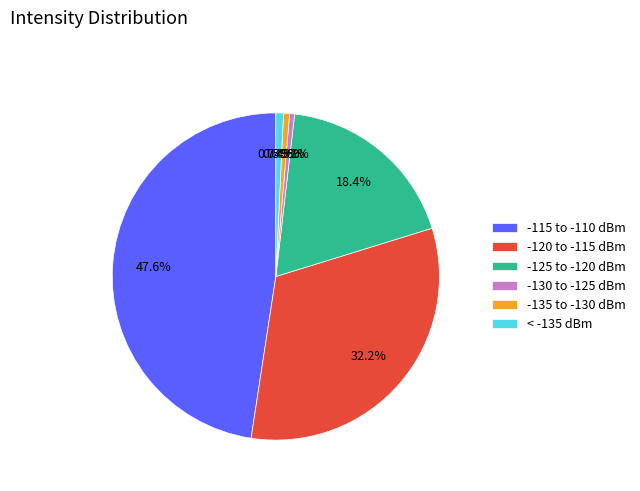

Is there a majority slice in this chart?

No